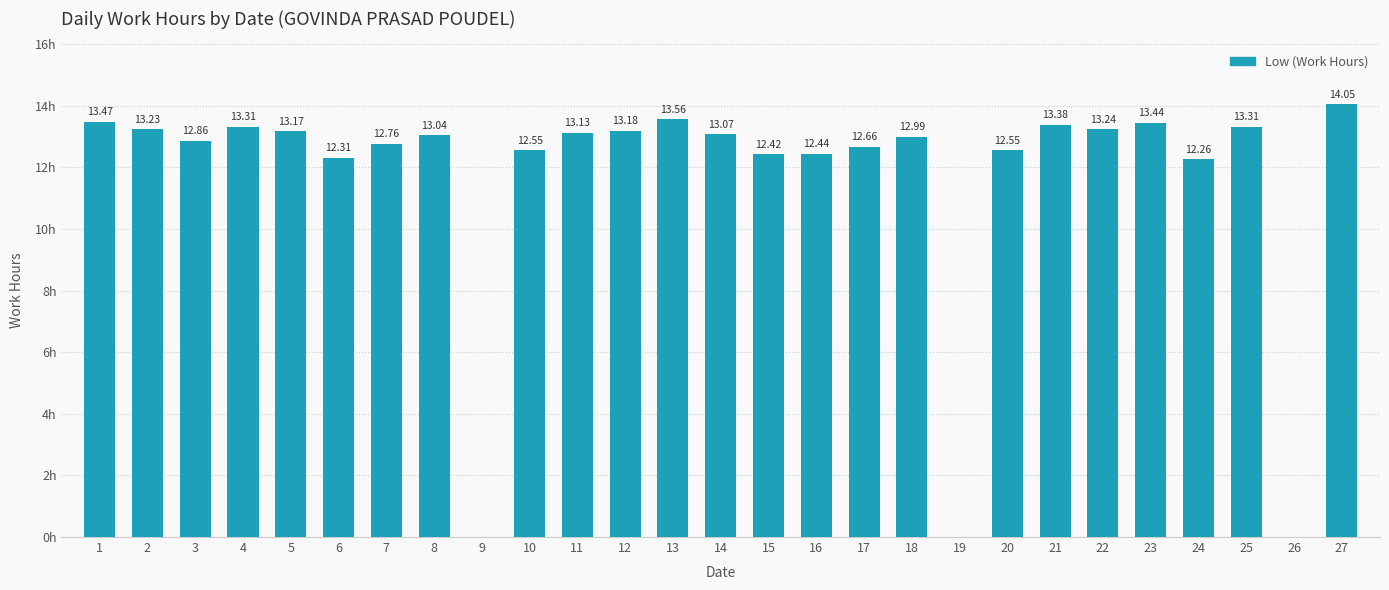

Where does the data first go above 13?

1